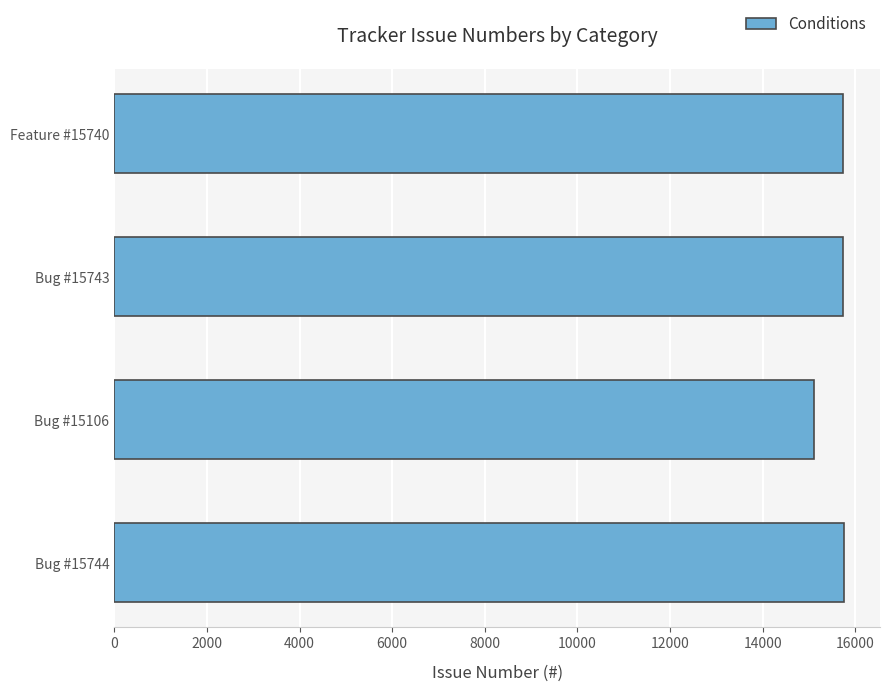

What is the smallest value displayed?

15106